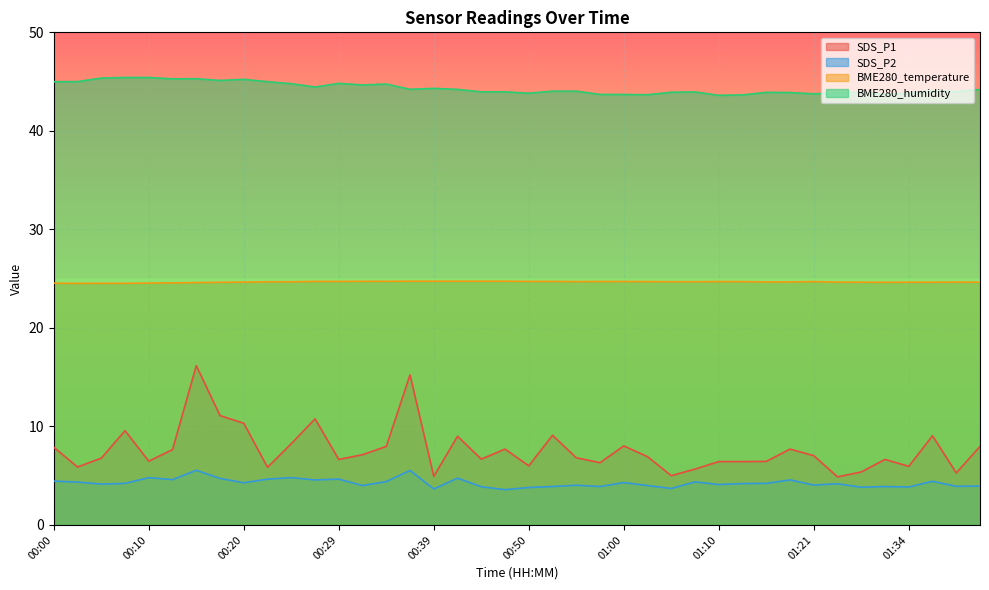

Reading left to right, transcribe all the data shown in this chart.

SDS_P1: 00:00=7.9	00:02=5.9	00:05=6.8	00:07=9.6	00:10=6.5	00:12=7.7	00:15=16.2	00:17=11.1	00:20=10.3	00:22=5.8	00:24=8.2	00:27=10.8	00:29=6.7	00:32=7.1	00:34=8.0	00:37=15.2	00:39=4.9	00:42=9.0	00:44=6.7	00:47=7.7	00:50=6.0	00:52=9.1	00:55=6.8	00:57=6.3	01:00=8.0	01:02=6.9	01:05=5.0	01:07=5.7	01:10=6.4	01:13=6.4	01:16=6.5	01:18=7.7	01:21=7.0	01:24=4.9	01:29=5.4	01:32=6.7	01:34=6.0	01:37=9.1	01:39=5.3	01:42=8.0
SDS_P2: 00:00=4.5	00:02=4.3	00:05=4.2	00:07=4.2	00:10=4.8	00:12=4.6	00:15=5.5	00:17=4.7	00:20=4.3	00:22=4.7	00:24=4.8	00:27=4.6	00:29=4.7	00:32=4.0	00:34=4.4	00:37=5.5	00:39=3.6	00:42=4.8	00:44=3.9	00:47=3.6	00:50=3.8	00:52=3.9	00:55=4.0	00:57=3.9	01:00=4.3	01:02=4.0	01:05=3.7	01:07=4.4	01:10=4.1	01:13=4.2	01:16=4.2	01:18=4.6	01:21=4.0	01:24=4.2	01:29=3.8	01:32=3.9	01:34=3.9	01:37=4.4	01:39=3.9	01:42=4.0
BME280_temperature: 00:00=24.5	00:02=24.5	00:05=24.5	00:07=24.5	00:10=24.6	00:12=24.6	00:15=24.6	00:17=24.6	00:20=24.6	00:22=24.7	00:24=24.7	00:27=24.7	00:29=24.7	00:32=24.7	00:34=24.7	00:37=24.7	00:39=24.7	00:42=24.7	00:44=24.7	00:47=24.7	00:50=24.7	00:52=24.7	00:55=24.7	00:57=24.7	01:00=24.7	01:02=24.7	01:05=24.7	01:07=24.7	01:10=24.7	01:13=24.7	01:16=24.7	01:18=24.7	01:21=24.7	01:24=24.6	01:29=24.6	01:32=24.6	01:34=24.6	01:37=24.6	01:39=24.6	01:42=24.6
BME280_humidity: 00:00=45.0	00:02=45.0	00:05=45.4	00:07=45.4	00:10=45.4	00:12=45.3	00:15=45.3	00:17=45.1	00:20=45.2	00:22=45.0	00:24=44.8	00:27=44.5	00:29=44.8	00:32=44.7	00:34=44.8	00:37=44.2	00:39=44.3	00:42=44.2	00:44=44.0	00:47=44.0	00:50=43.8	00:52=44.0	00:55=44.0	00:57=43.7	01:00=43.7	01:02=43.7	01:05=43.9	01:07=44.0	01:10=43.6	01:13=43.6	01:16=43.9	01:18=43.9	01:21=43.8	01:24=43.9	01:29=43.9	01:32=43.7	01:34=43.8	01:37=44.1	01:39=44.0	01:42=44.2